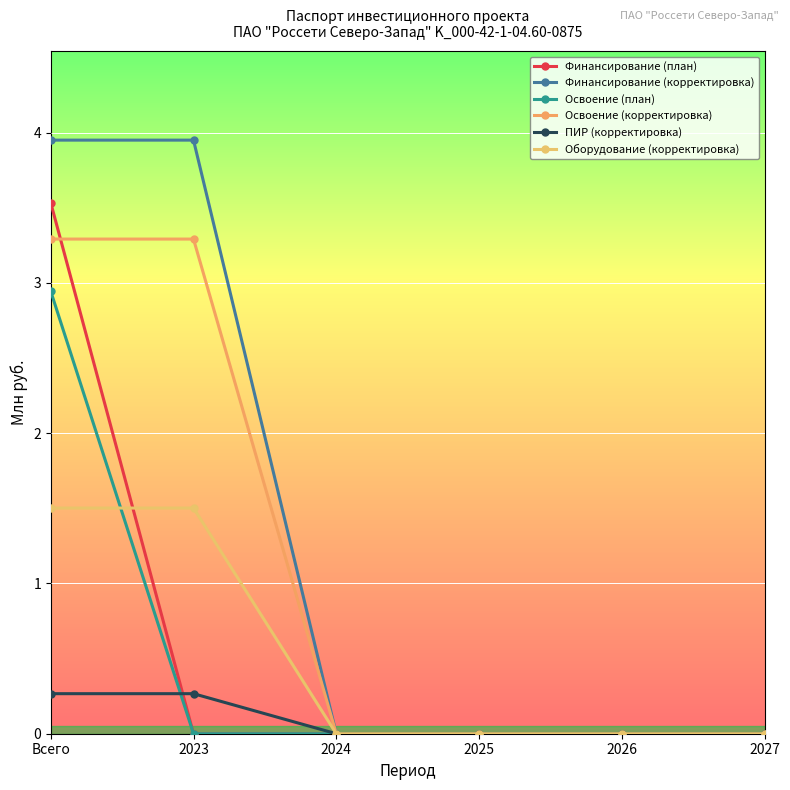

Which series has the largest total across all categories?

Финансирование (корректировка)